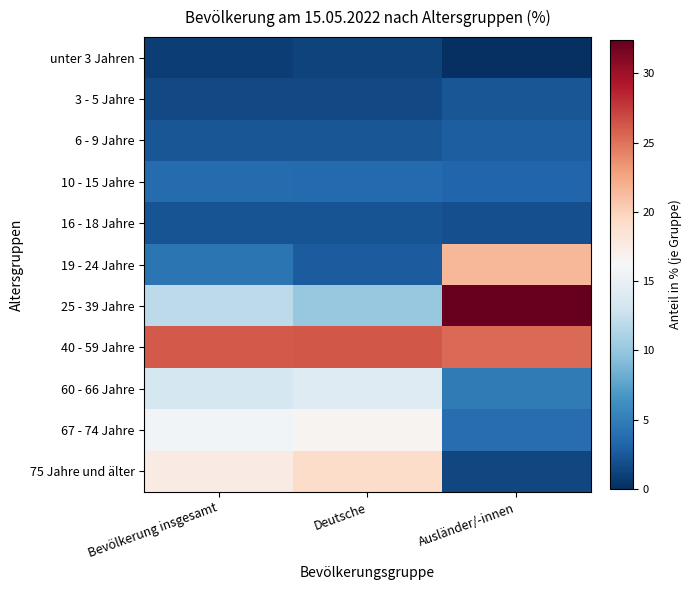

Rank the series by their maximum value, from highest to lowest.

25 - 39 Jahre, 40 - 59 Jahre, 19 - 24 Jahre, 75 Jahre und älter, 67 - 74 Jahre, 60 - 66 Jahre, 10 - 15 Jahre, 6 - 9 Jahre, 3 - 5 Jahre, 16 - 18 Jahre, unter 3 Jahren